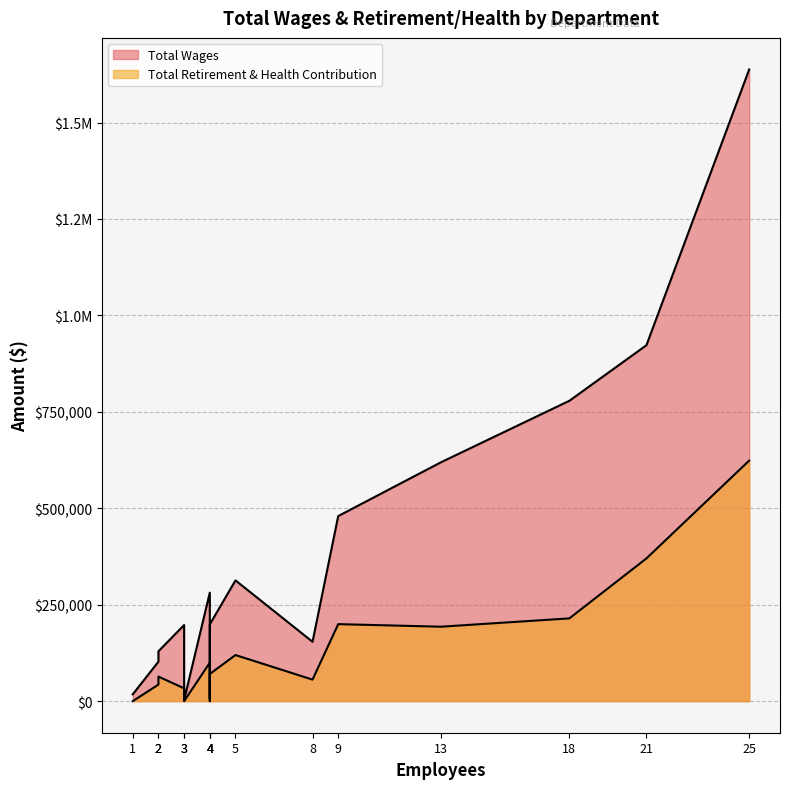

True or false: Total Wages has more than 1 points higher than both neighbors.

False